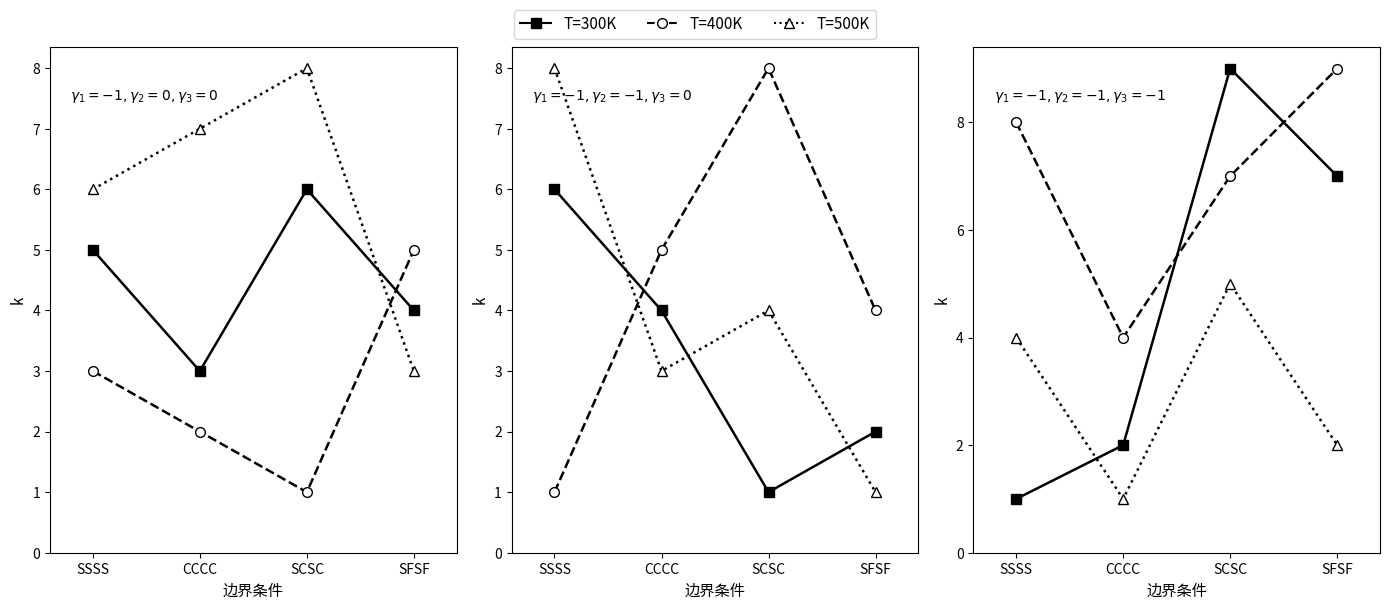

What is the spread (max minus min) of values at CCCC?

3